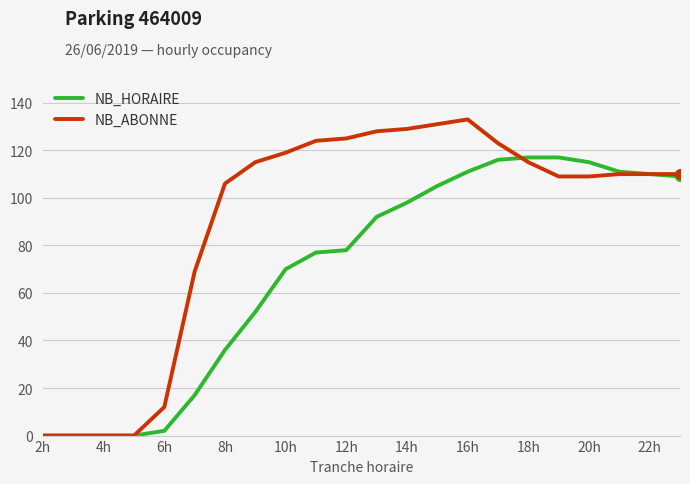

Which series has the largest total across all categories?

NB_ABONNE